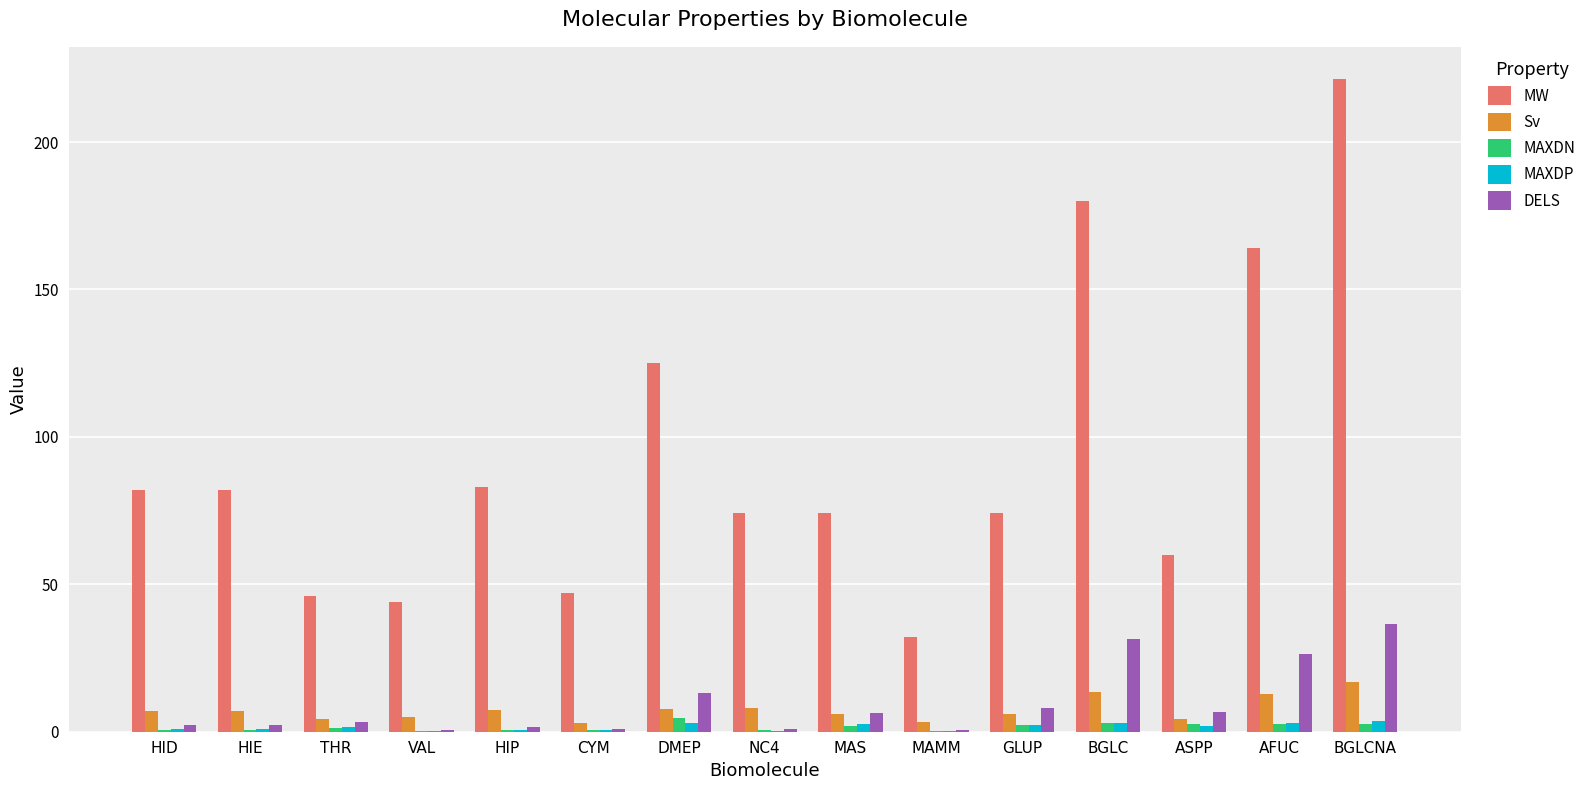

The MW series shows 82.1 at CYM. True or false?

False